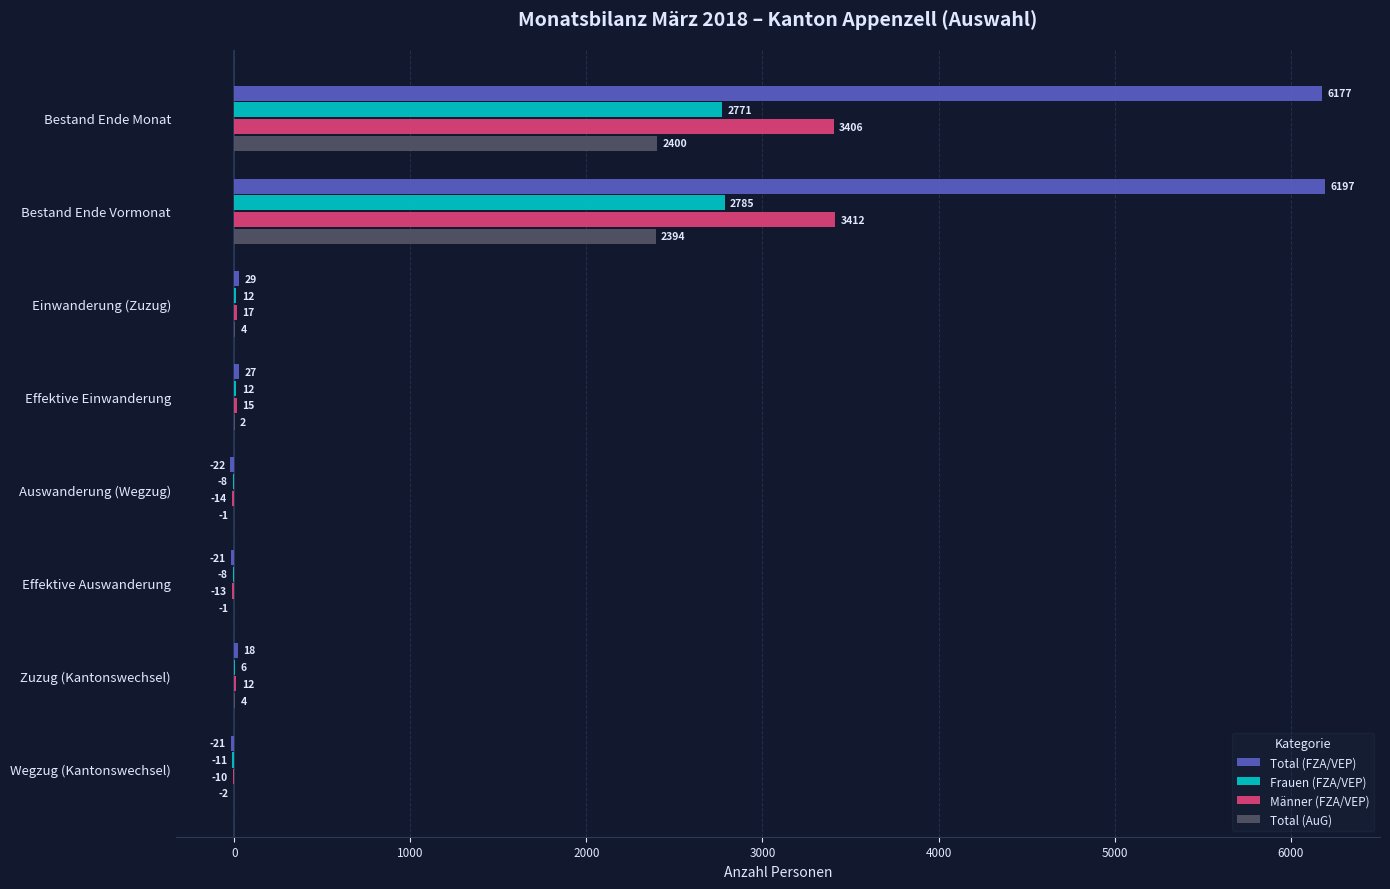

How many positive values does the Frauen (FZA/VEP) series have?

5